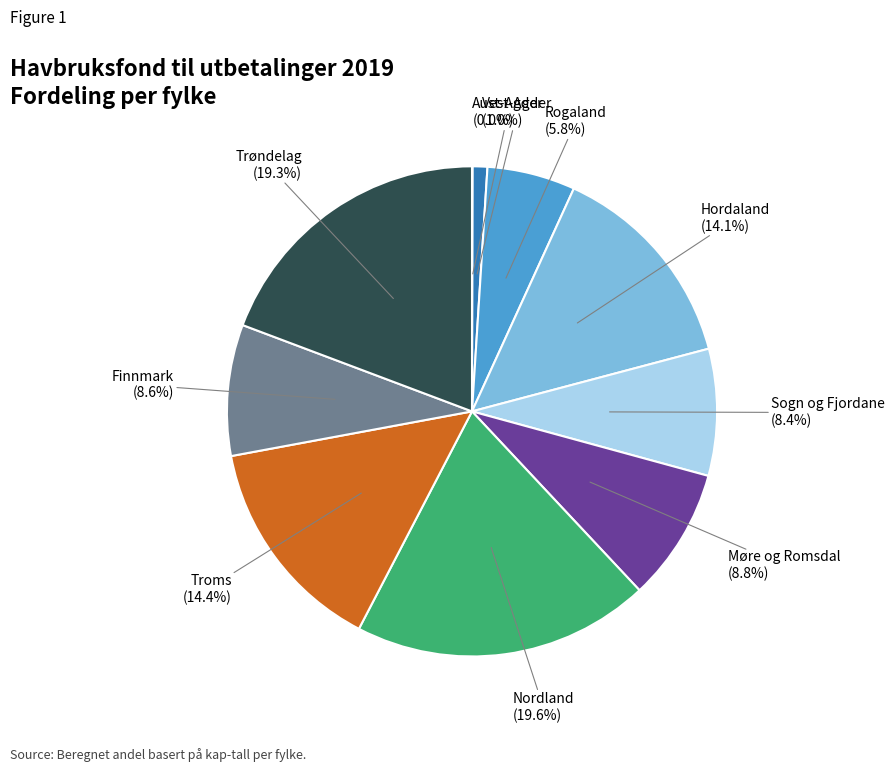

Is there a majority slice in this chart?

No